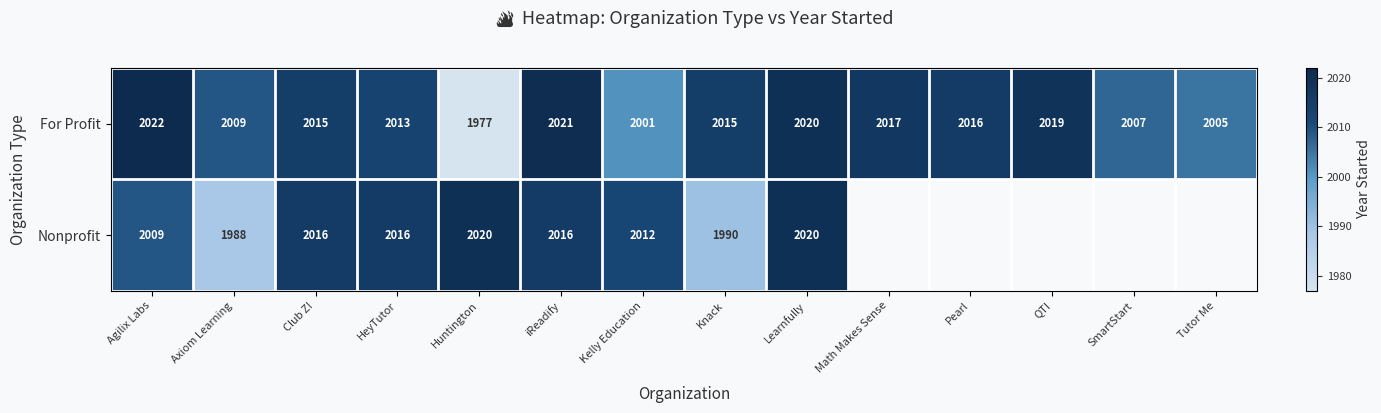

Which category has the lowest value in the Nonprofit series?

Axiom Learning